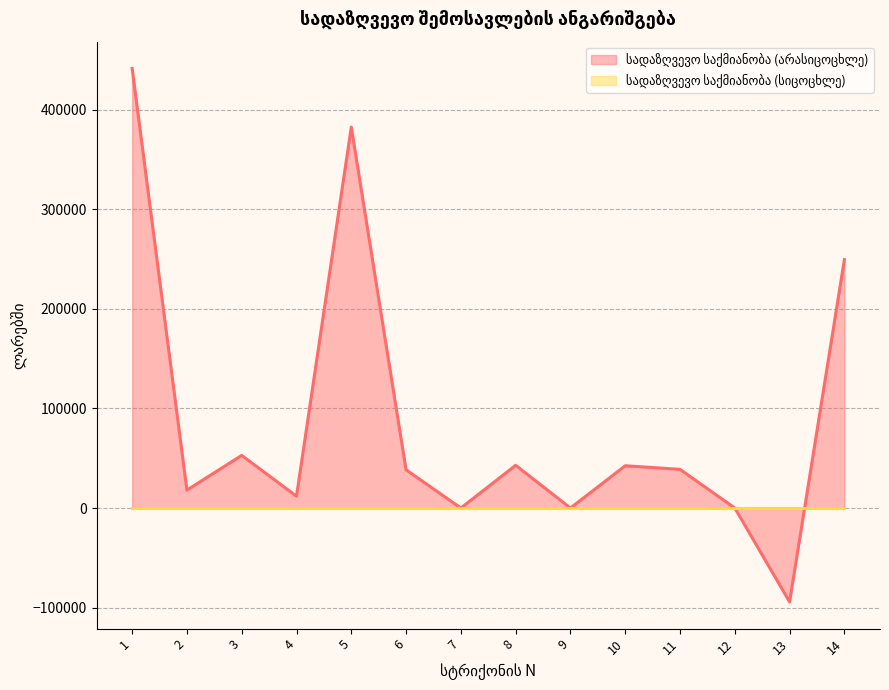

Where is the data nearest to the value 173565?

14